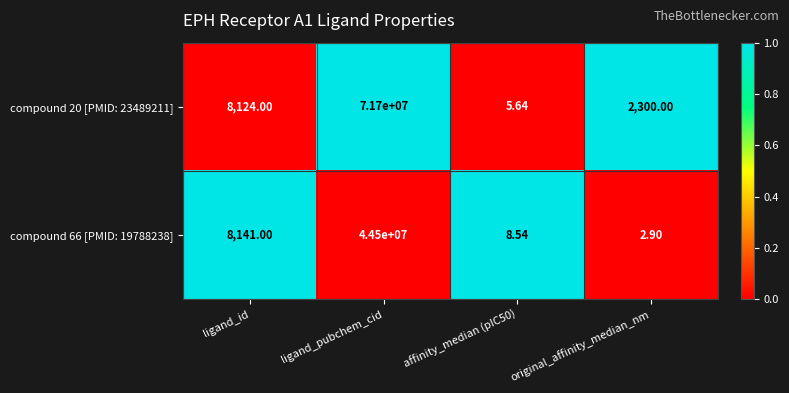

How many categories are shown in the chart?

4